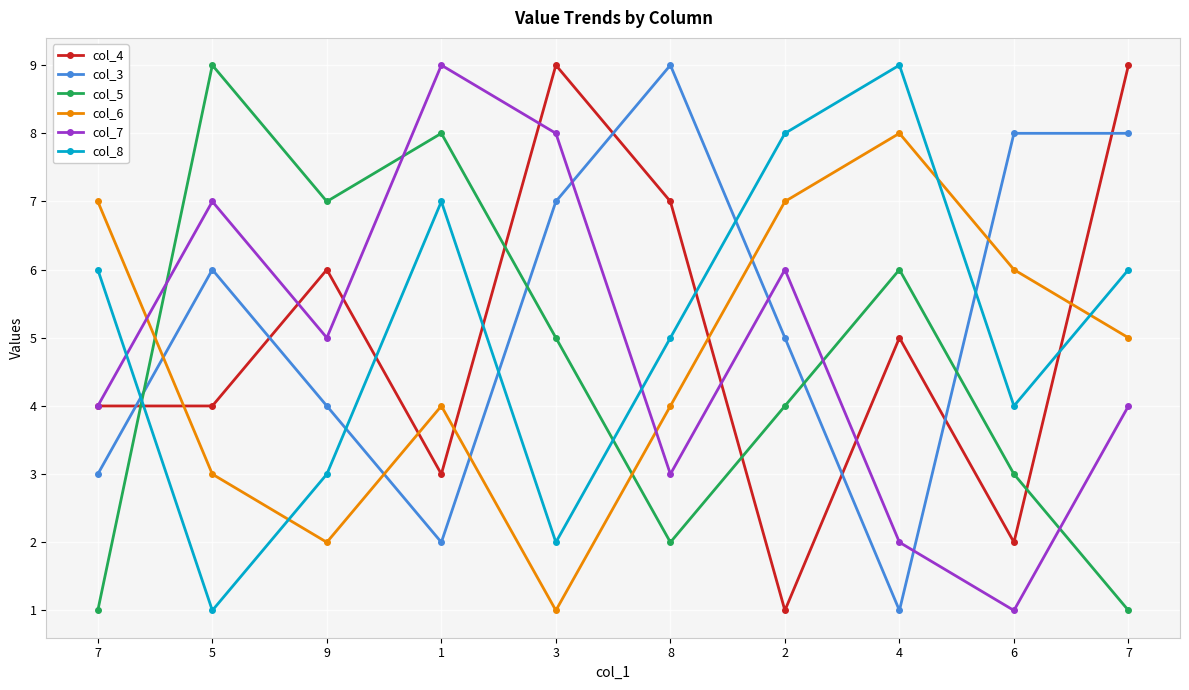

Where do col_5 and col_7 first cross each other?

7 and 5